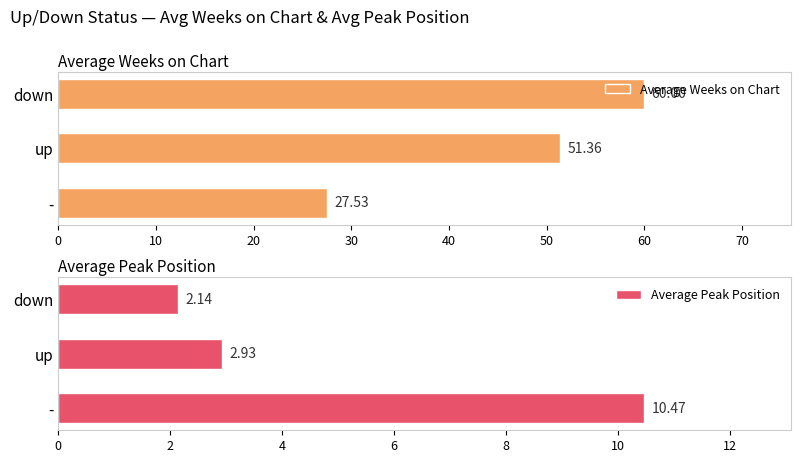

The Average Weeks on Chart series shows 12.5 at -. True or false?

False